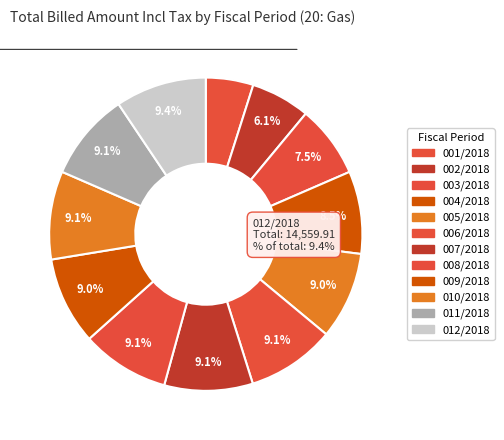

Does 011/2018 account for over 50% of the chart?

No